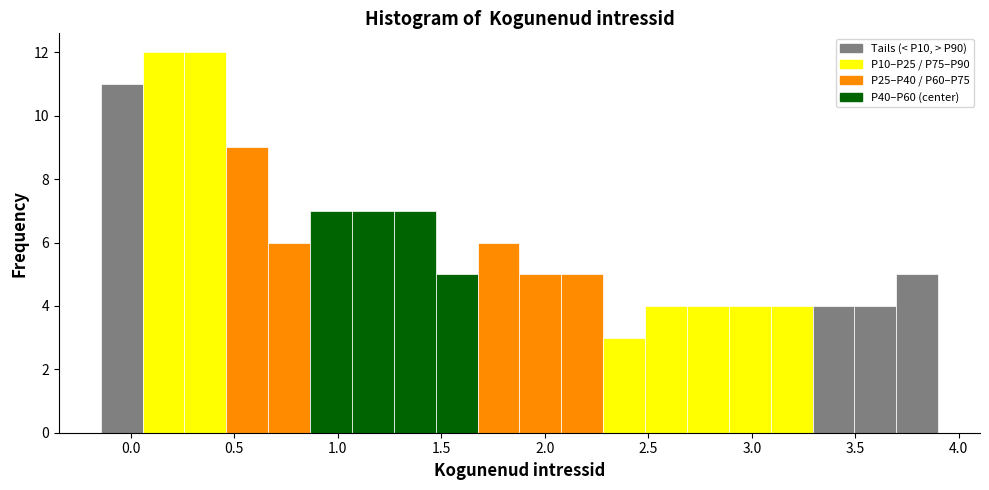

What is the height of the bar covering 0.05 to 0.25 on the x-axis? Neither the bar edges nor the heights are printed on the chart, so give them approximately, as read against the axes.

12